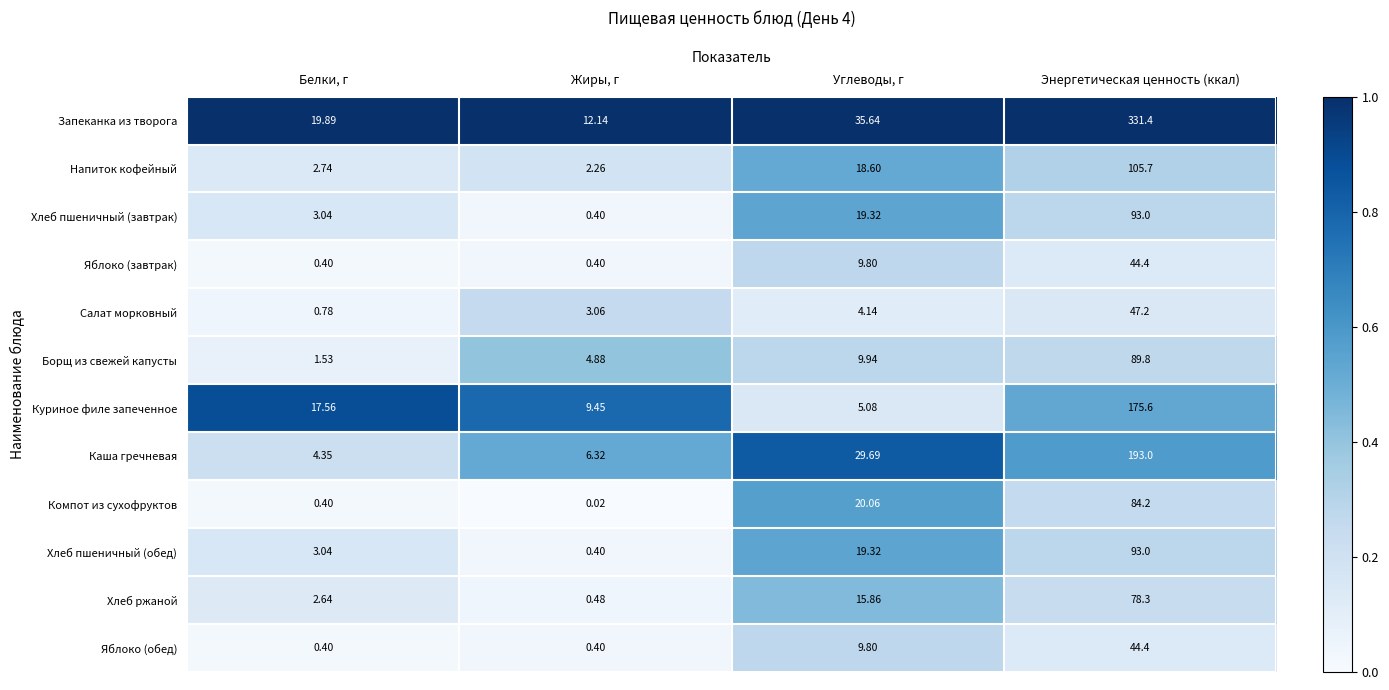

Which series has the largest total across all categories?

Запеканка из творога